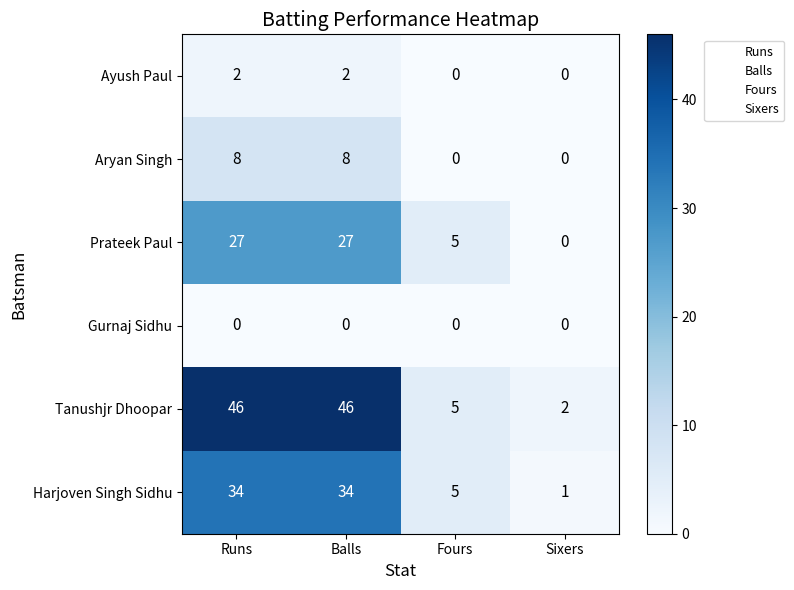

What is the spread (max minus min) of values at Balls?

46